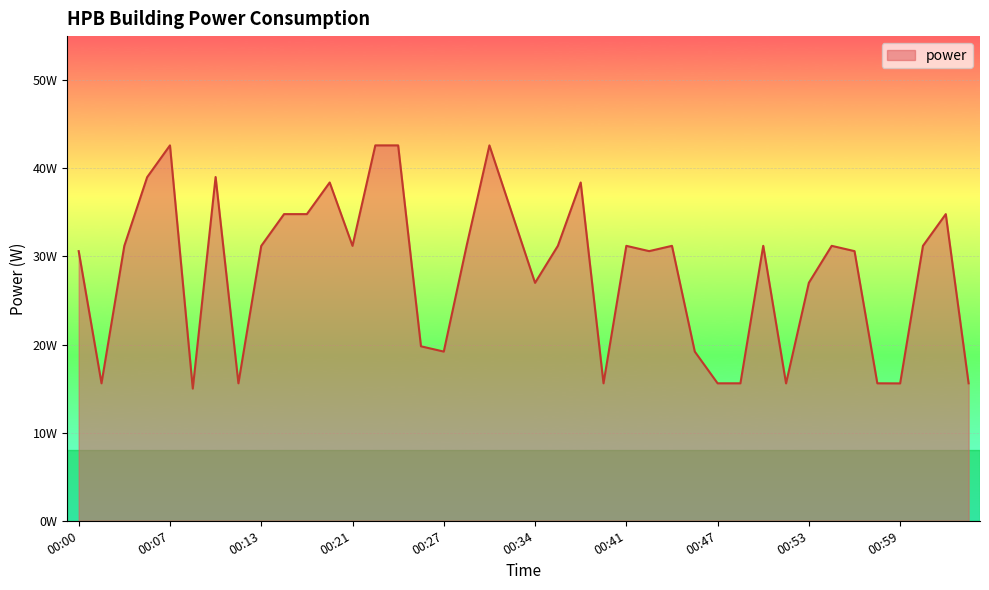

Does the chart have visible grid lines?

Yes